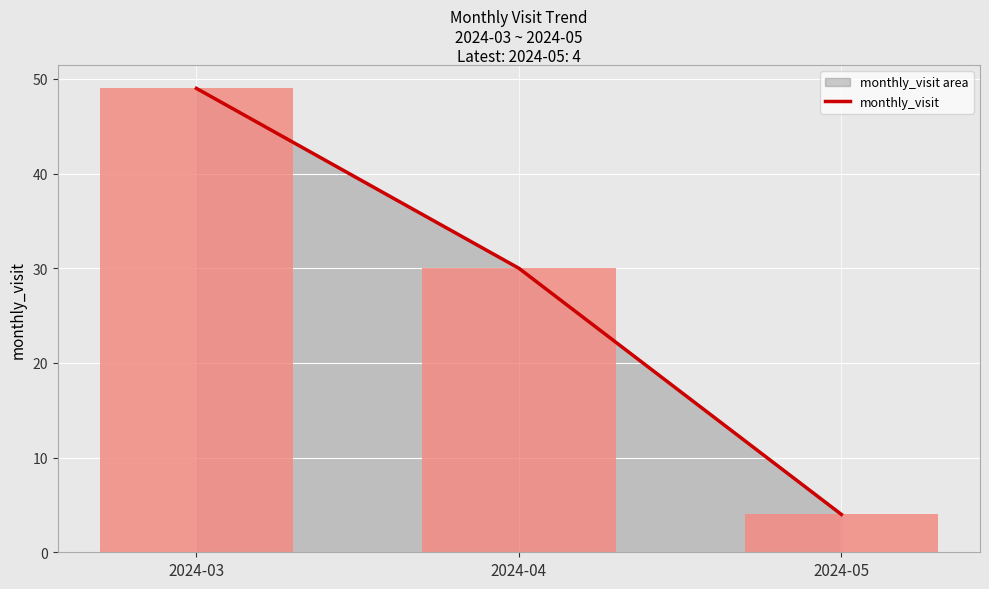

Rank the categories by value from highest to lowest.

2024-03, 2024-04, 2024-05